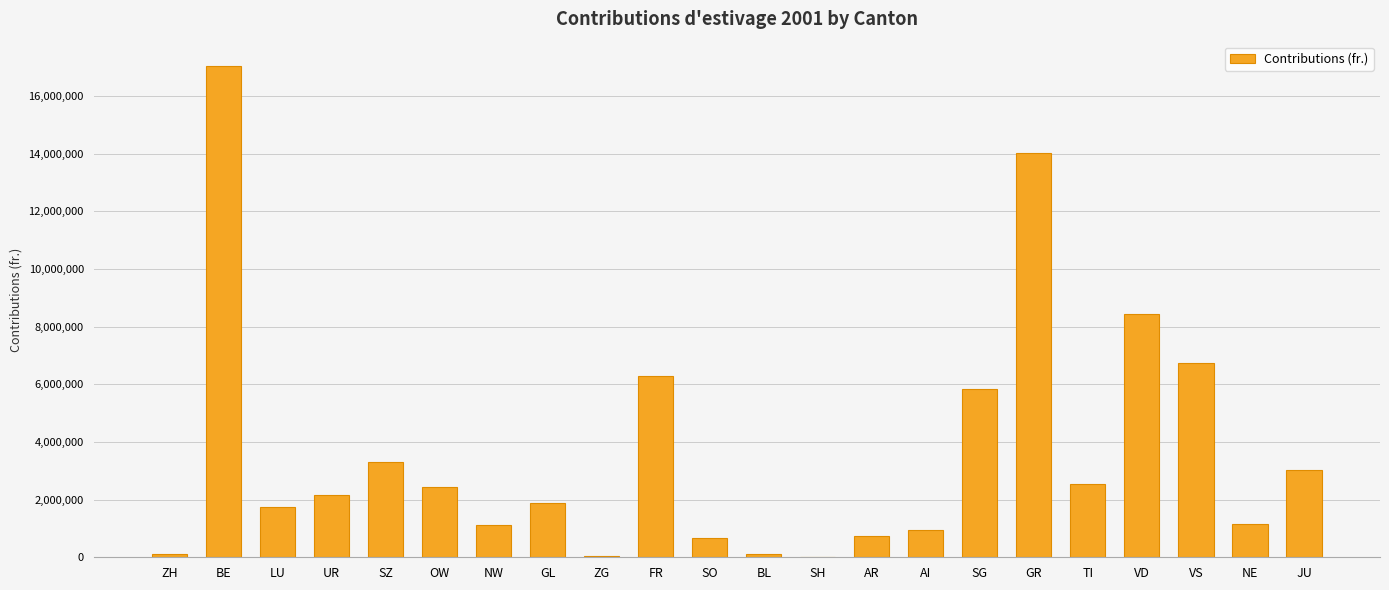

Approximately how many times larger is the value at GL compared to SO?

2.8